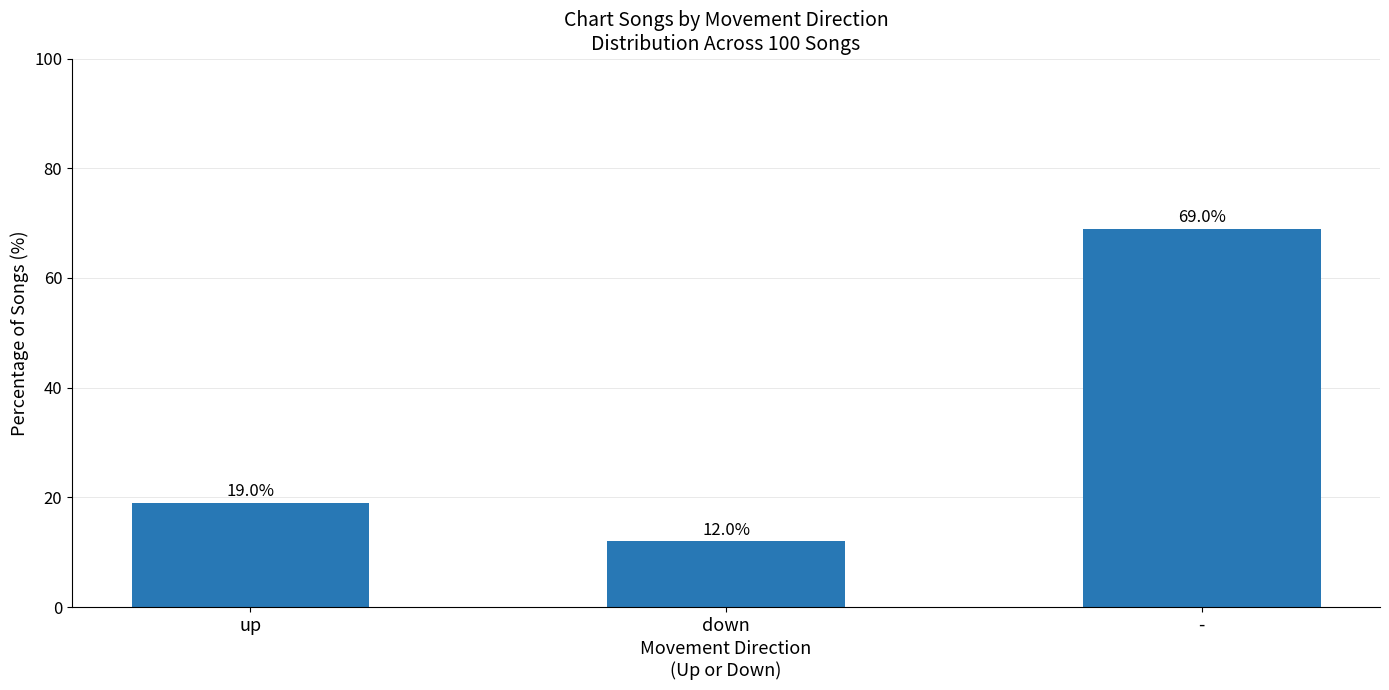

What is the approximate value at -, to the nearest 10?

70